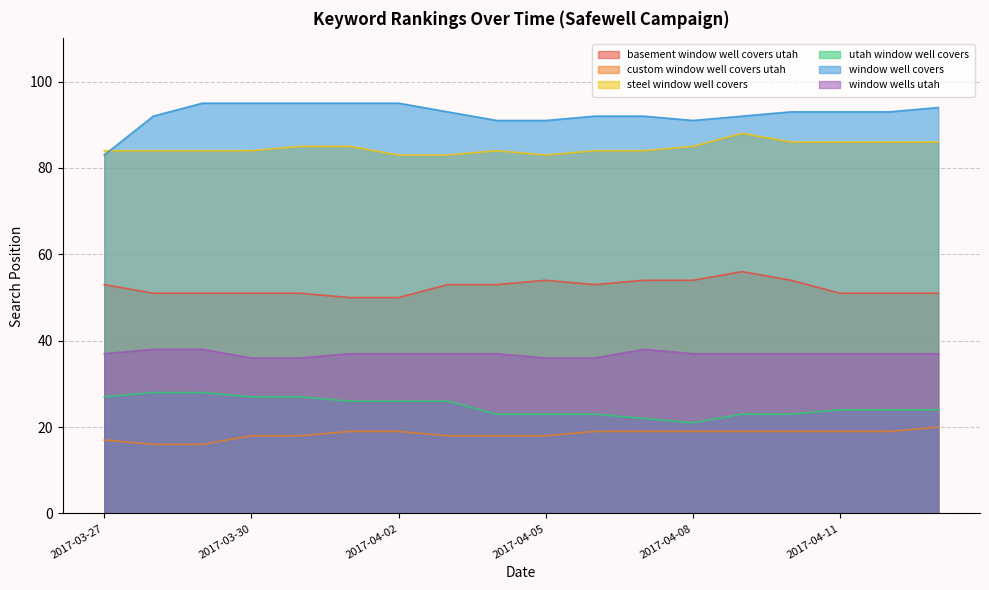

Reading right to left, extract all data points from this chart.

basement window well covers utah: 2017-04-13=51	2017-04-12=51	2017-04-11=51	2017-04-10=54	2017-04-09=56	2017-04-08=54	2017-04-07=54	2017-04-06=53	2017-04-05=54	2017-04-04=53	2017-04-03=53	2017-04-02=50	2017-04-01=50	2017-03-31=51	2017-03-30=51	2017-03-29=51	2017-03-28=51	2017-03-27=53
custom window well covers utah: 2017-04-13=20	2017-04-12=19	2017-04-11=19	2017-04-10=19	2017-04-09=19	2017-04-08=19	2017-04-07=19	2017-04-06=19	2017-04-05=18	2017-04-04=18	2017-04-03=18	2017-04-02=19	2017-04-01=19	2017-03-31=18	2017-03-30=18	2017-03-29=16	2017-03-28=16	2017-03-27=17
steel window well covers: 2017-04-13=86	2017-04-12=86	2017-04-11=86	2017-04-10=86	2017-04-09=88	2017-04-08=85	2017-04-07=84	2017-04-06=84	2017-04-05=83	2017-04-04=84	2017-04-03=83	2017-04-02=83	2017-04-01=85	2017-03-31=85	2017-03-30=84	2017-03-29=84	2017-03-28=84	2017-03-27=84
utah window well covers: 2017-04-13=24	2017-04-12=24	2017-04-11=24	2017-04-10=23	2017-04-09=23	2017-04-08=21	2017-04-07=22	2017-04-06=23	2017-04-05=23	2017-04-04=23	2017-04-03=26	2017-04-02=26	2017-04-01=26	2017-03-31=27	2017-03-30=27	2017-03-29=28	2017-03-28=28	2017-03-27=27
window well covers: 2017-04-13=94	2017-04-12=93	2017-04-11=93	2017-04-10=93	2017-04-09=92	2017-04-08=91	2017-04-07=92	2017-04-06=92	2017-04-05=91	2017-04-04=91	2017-04-03=93	2017-04-02=95	2017-04-01=95	2017-03-31=95	2017-03-30=95	2017-03-29=95	2017-03-28=92	2017-03-27=83
window wells utah: 2017-04-13=37	2017-04-12=37	2017-04-11=37	2017-04-10=37	2017-04-09=37	2017-04-08=37	2017-04-07=38	2017-04-06=36	2017-04-05=36	2017-04-04=37	2017-04-03=37	2017-04-02=37	2017-04-01=37	2017-03-31=36	2017-03-30=36	2017-03-29=38	2017-03-28=38	2017-03-27=37